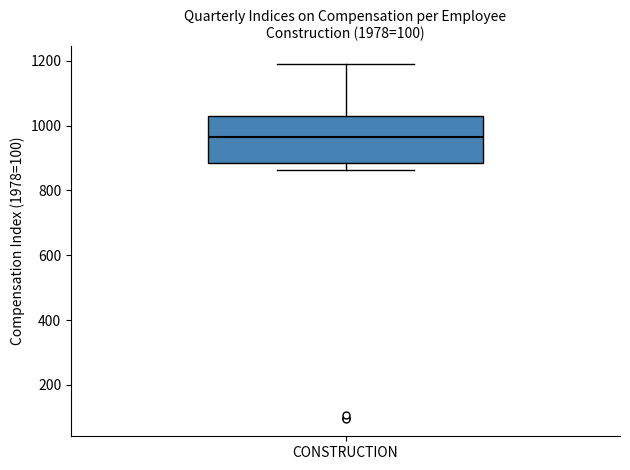

Transcribe this box plot: give where the median line is, the range the box spans, and where the two whiskers end, as read against the y-axis. The values are not printed on the chart, so give them approximately, as read against the axis.

median 960, box 880 to 1040, whiskers 860 to 1180